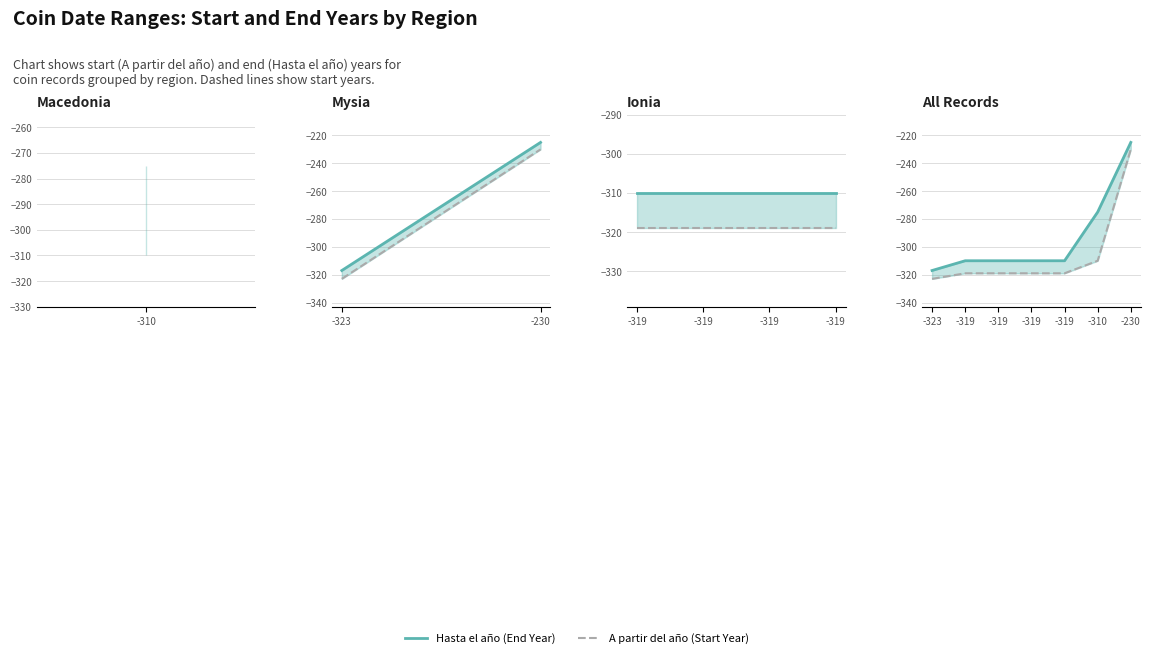

What is the value of the Hasta el año point at the 4th from the left?

-310